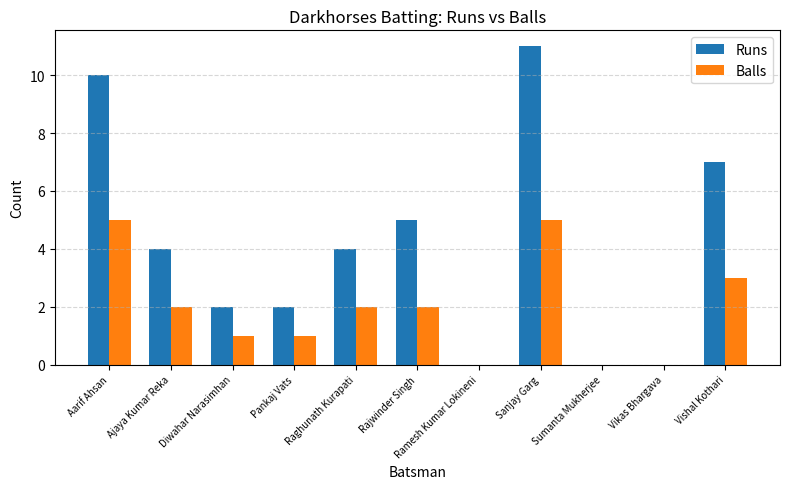

At which category is the sum across all series the highest?

Sanjay Garg